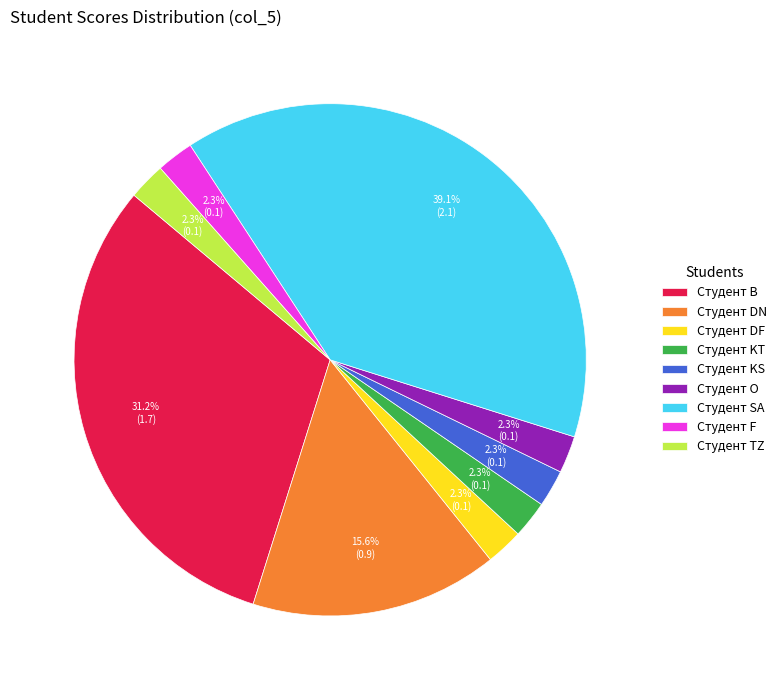

To the nearest percent, what is the average slice percentage?

11%